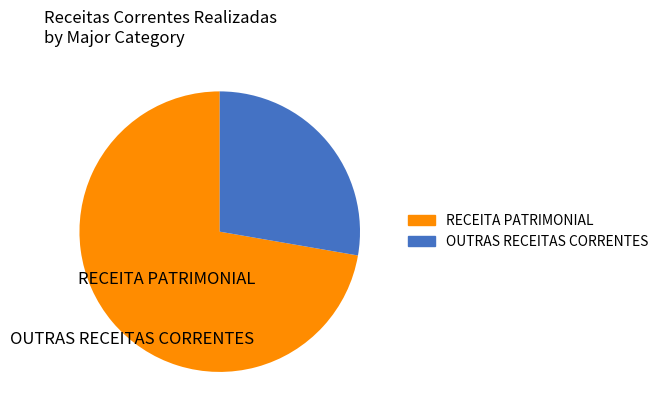

Which category has the smallest portion of the pie?

OUTRAS RECEITAS CORRENTES